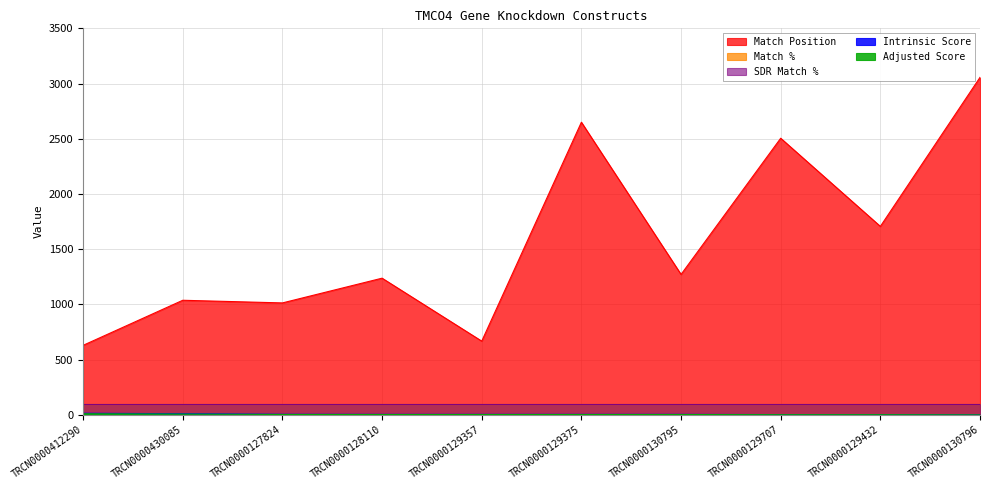

What is the difference between the second highest and minimum values in the Match Position series?

2020.0